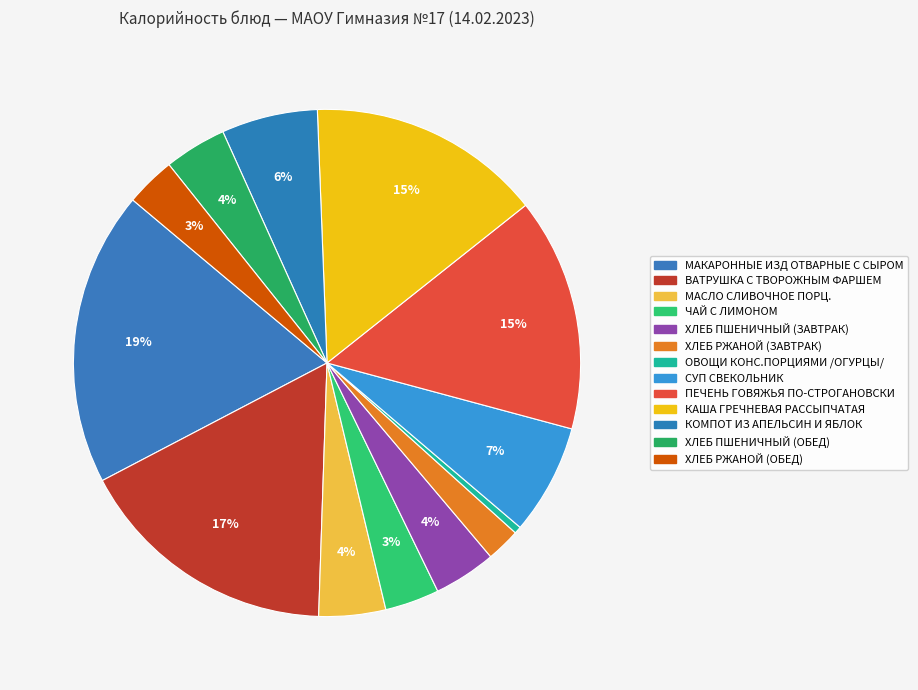

Count the number of slices in the pie.

13